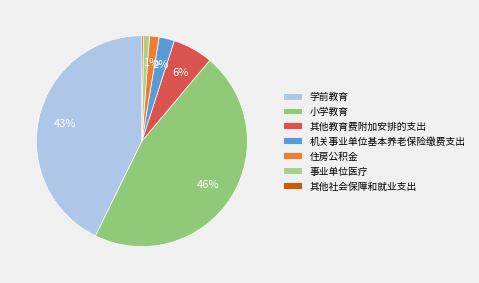

Rank the categories by value from highest to lowest.

小学教育, 学前教育, 其他教育费附加安排的支出, 机关事业单位基本养老保险缴费支出, 住房公积金, 事业单位医疗, 其他社会保障和就业支出